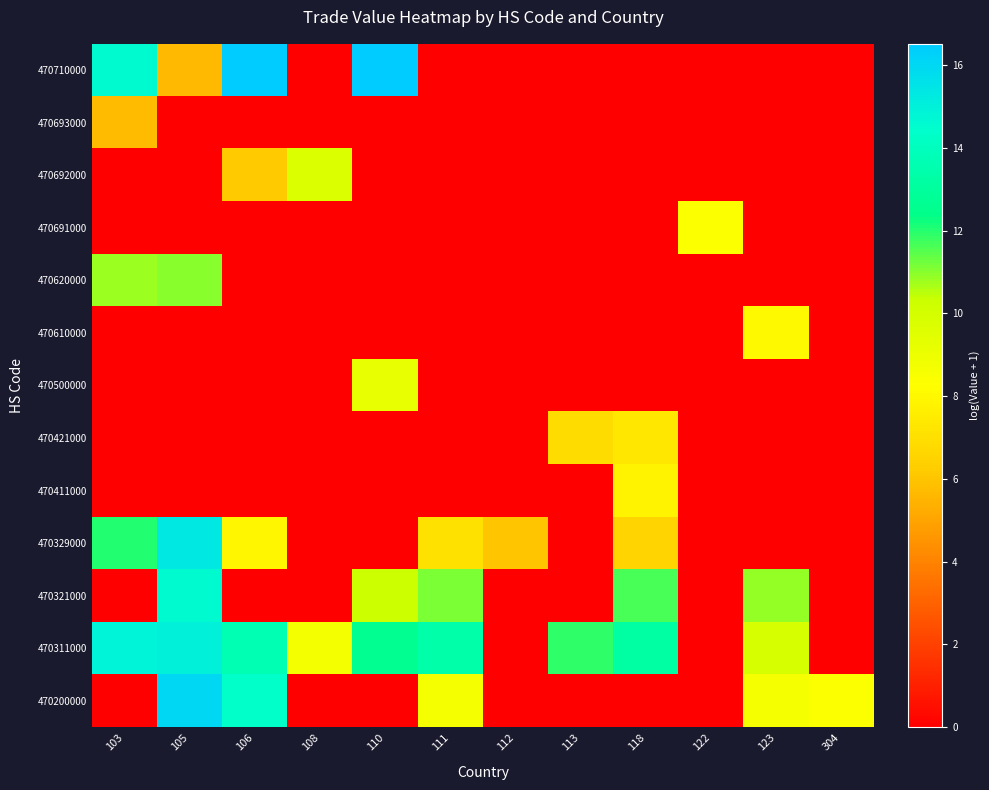

At how many categories does at least one series exceed 13?

6